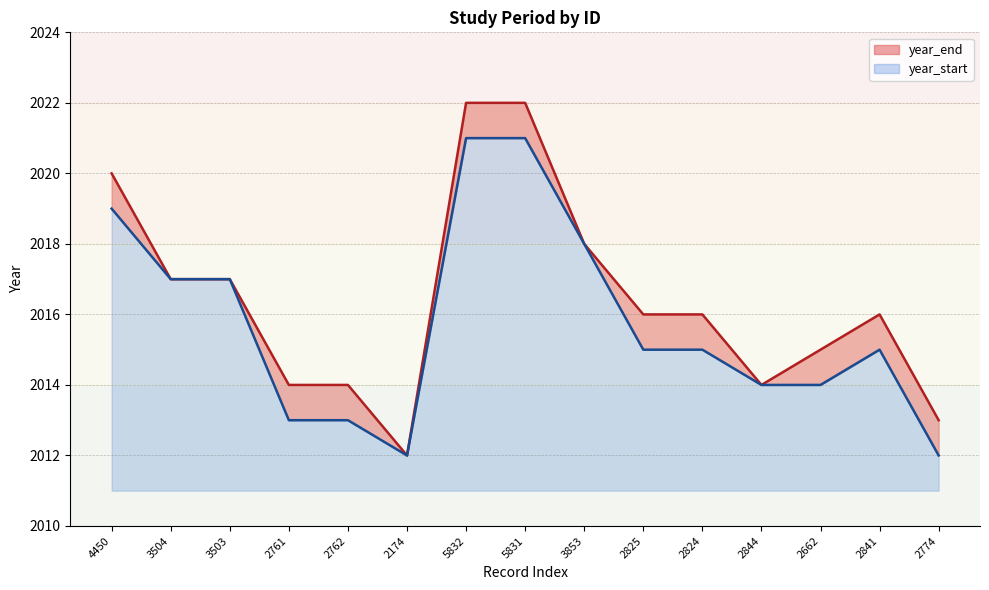

In year_start, how many points are higher than both neighbors (excluding endpoints)?

1